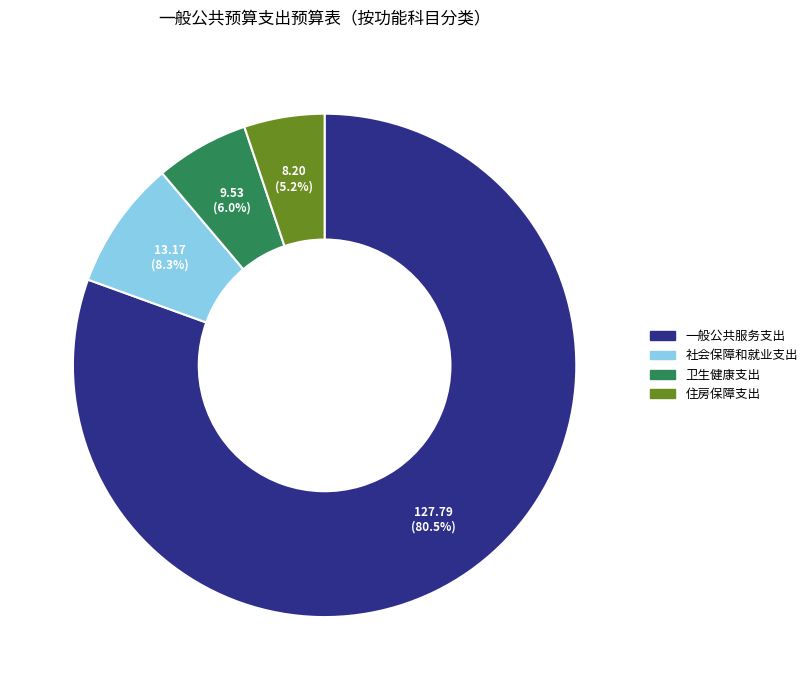

What is the ratio of the value at 社会保障和就业支出 to the value at 卫生健康支出?

1.4